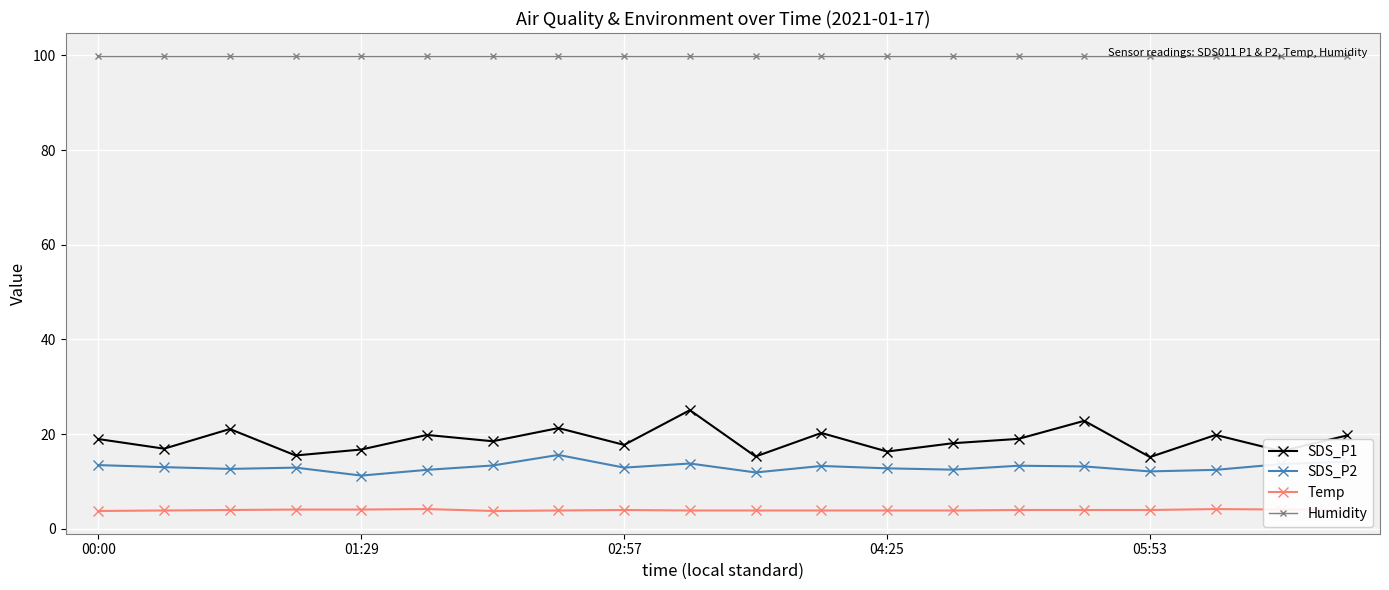

List the series in order of their peak value, lowest first.

Temp, SDS_P2, SDS_P1, Humidity